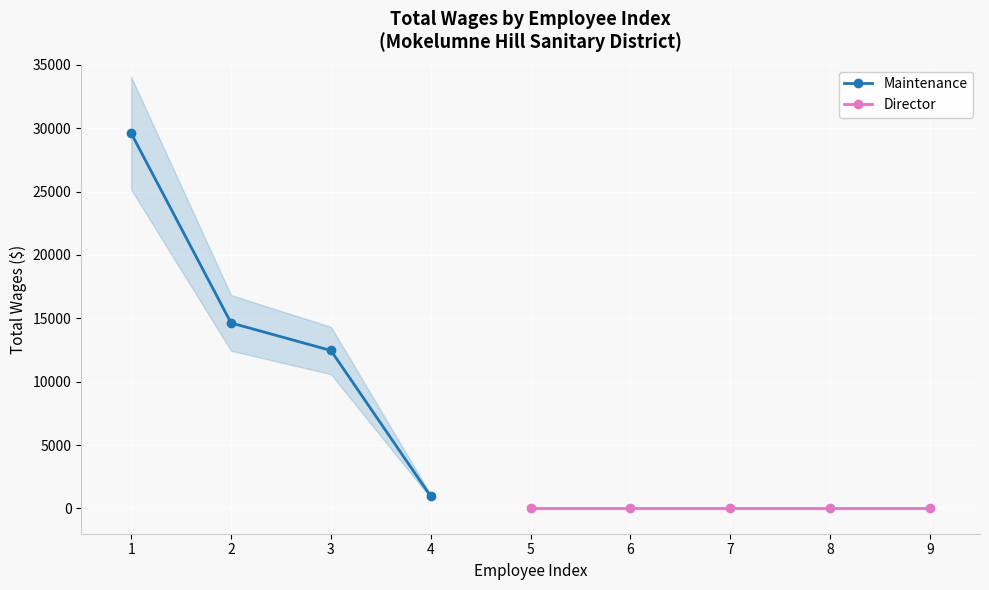

What is the maximum value shown in the chart?

29600